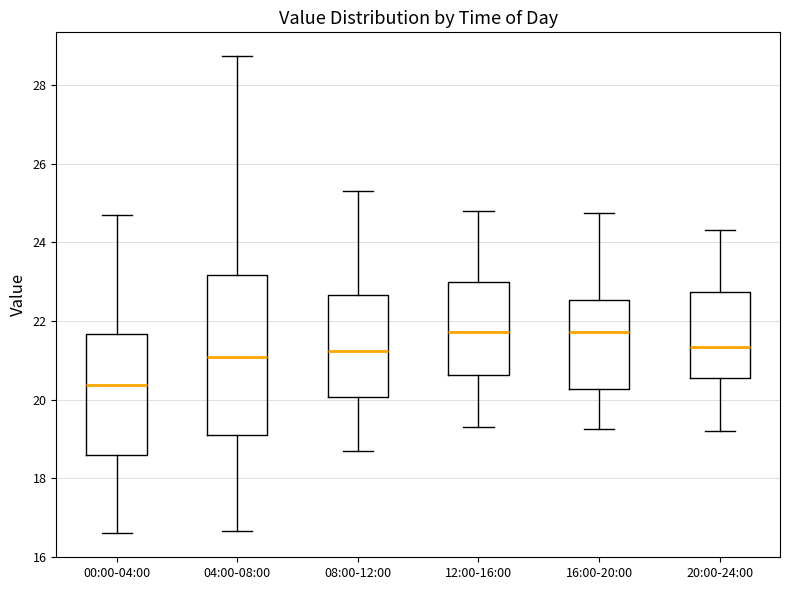

Which box is the tallest, from its lower edge to its upper edge?

04:00-08:00